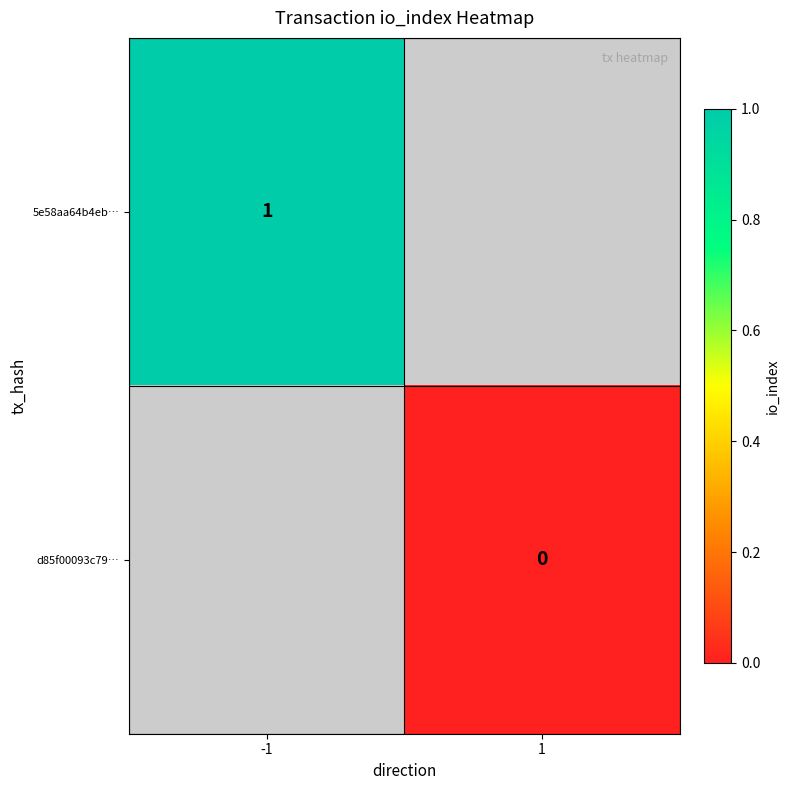

Is it true that 5e58aa64b4eb… equals 1 at -1?

True